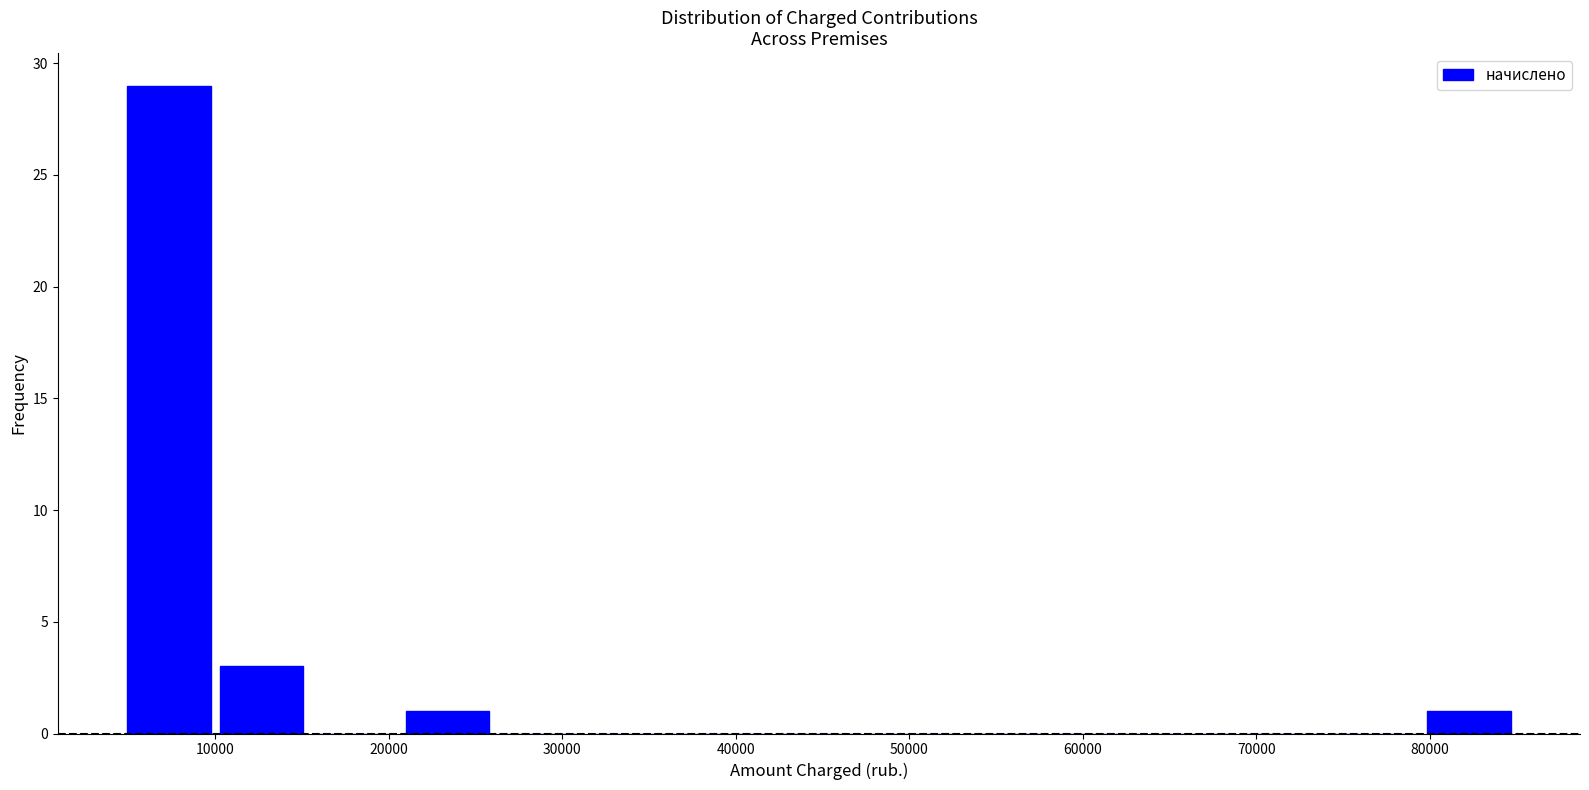

Reading left to right, list every bar in this chart as the range it spans on the x-axis followed by its height. Neither the bar edges nor the heights are printed on the chart, so give them approximately, as read against the axes.

5000 to 10000: 29
10000 to 15000: 3
15000 to 21000: 0
21000 to 26000: 1
26000 to 31000: 0
31000 to 37000: 0
37000 to 42000: 0
42000 to 47000: 0
47000 to 53000: 0
53000 to 58000: 0
58000 to 64000: 0
64000 to 69000: 0
69000 to 74000: 0
74000 to 80000: 0
80000 to 85000: 1